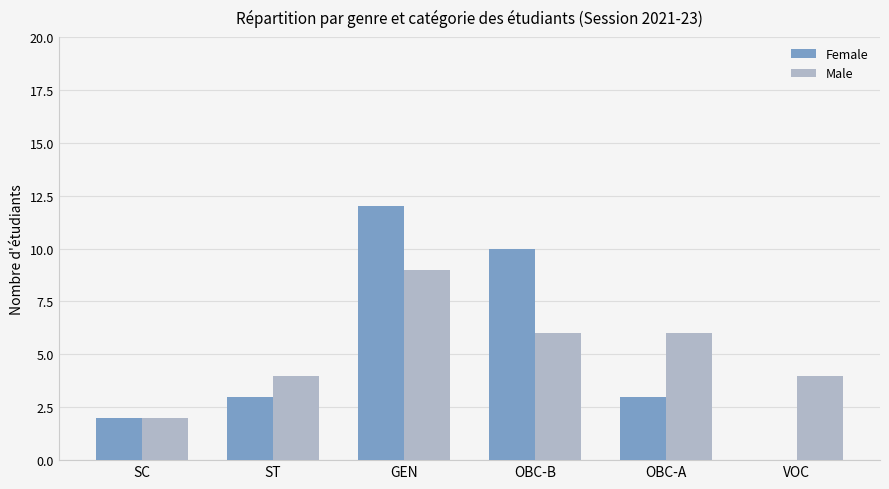

What is the spread (max minus min) of values at VOC?

4